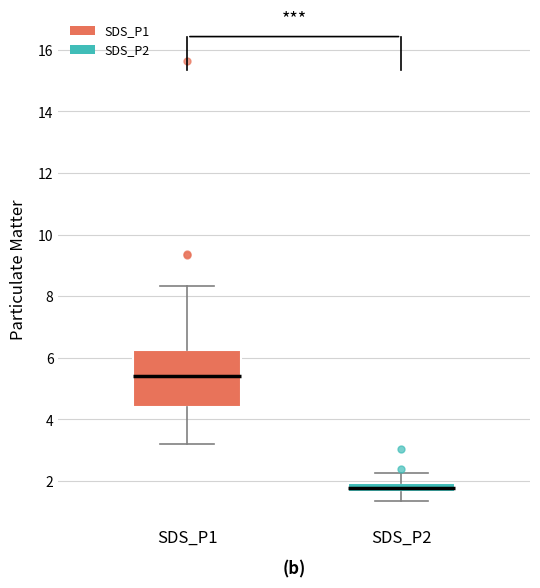

Which box's median line is the lowest?

SDS_P2